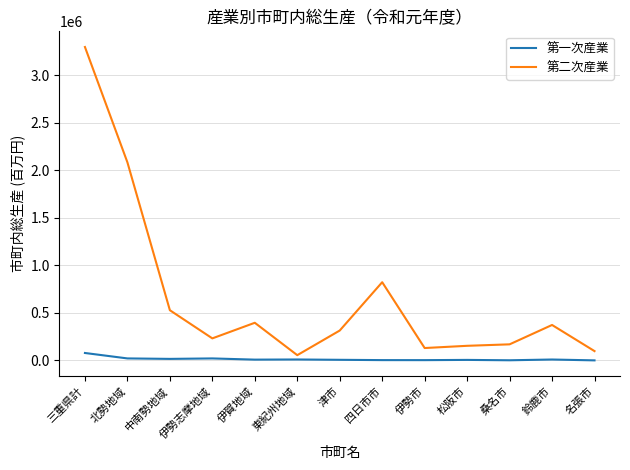

Is it true that 第二次産業 equals 440308 at 津市?

False